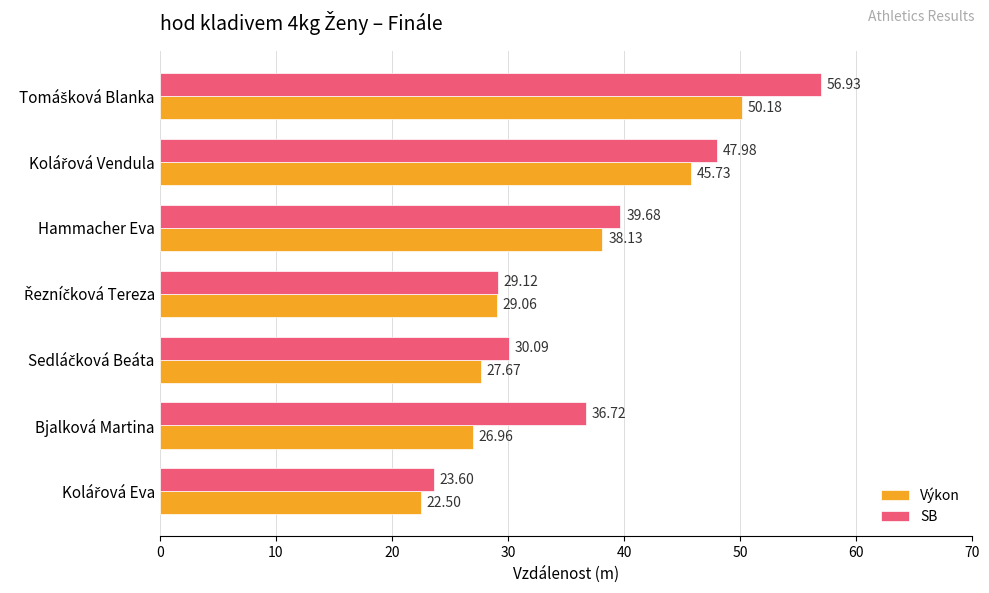

Which series has the widest spread of values?

SB